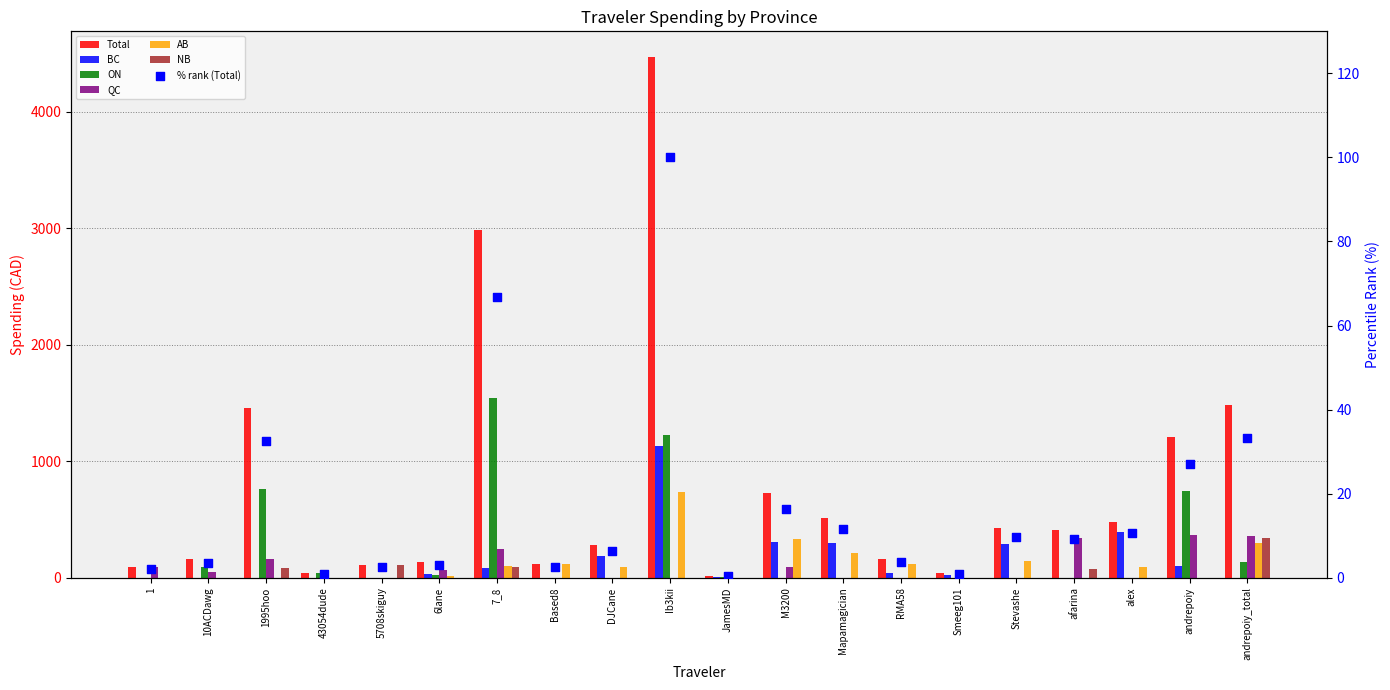

Is the value of AB at alex greater than the value of Total at 7_8?

No